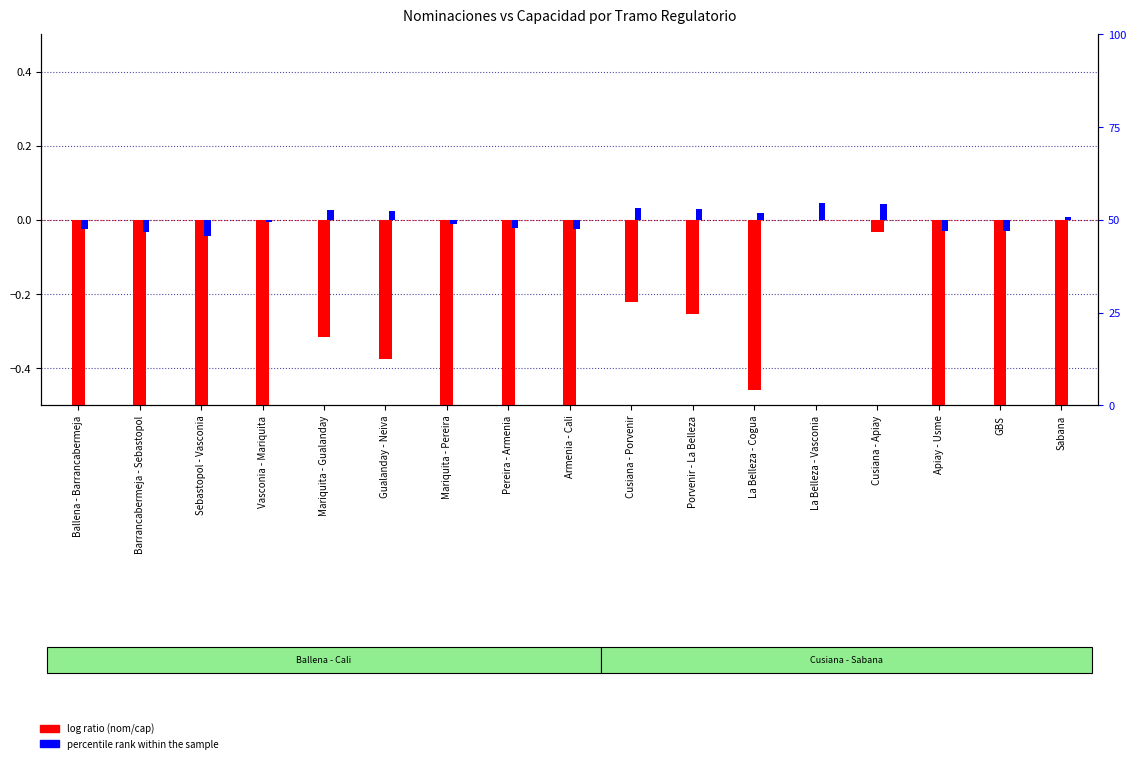

How many values in the log ratio (nom/cap) series are below -1?

9